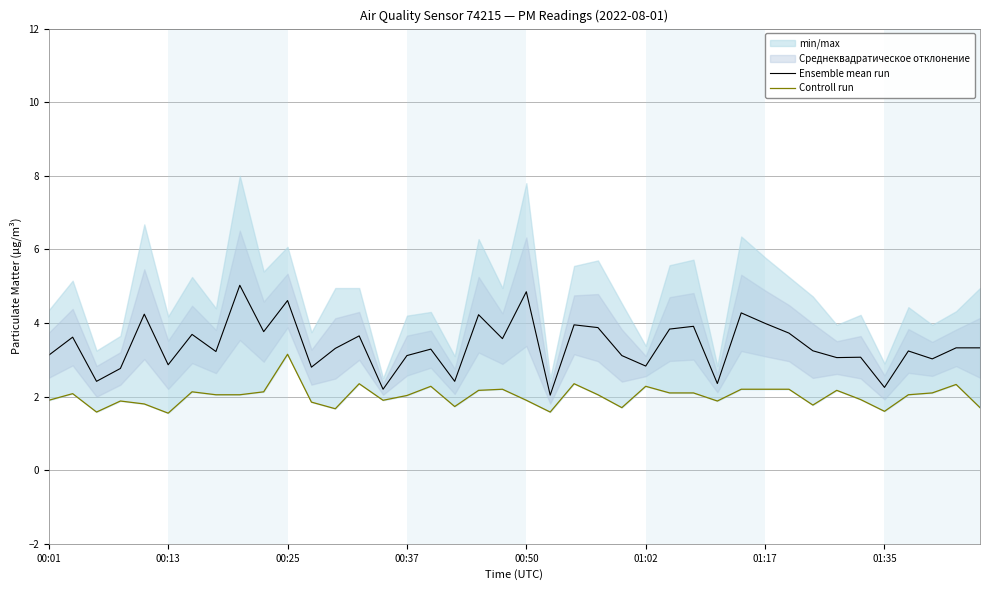

Reading left to right, transcribe all the data shown in this chart.

Ensemble mean run: 3.1	3.6	2.4	2.8	4.2	2.9	3.7	3.2	5.0	3.8	4.6	2.8	3.3	3.7	2.2	3.1	3.3	2.4	4.2	3.6	4.8	2.0	4.0	3.9	3.1	2.8	3.8	3.9	2.4	4.3	4.0	3.7	3.2	3.1	3.1	2.2	3.2	3.0	3.3	3.3
Controll run: 1.9	2.1	1.6	1.9	1.8	1.6	2.1	2.0	2.0	2.1	3.1	1.9	1.7	2.4	1.9	2.0	2.3	1.7	2.2	2.2	1.9	1.6	2.4	2.0	1.7	2.3	2.1	2.1	1.9	2.2	2.2	2.2	1.8	2.2	1.9	1.6	2.0	2.1	2.3	1.7